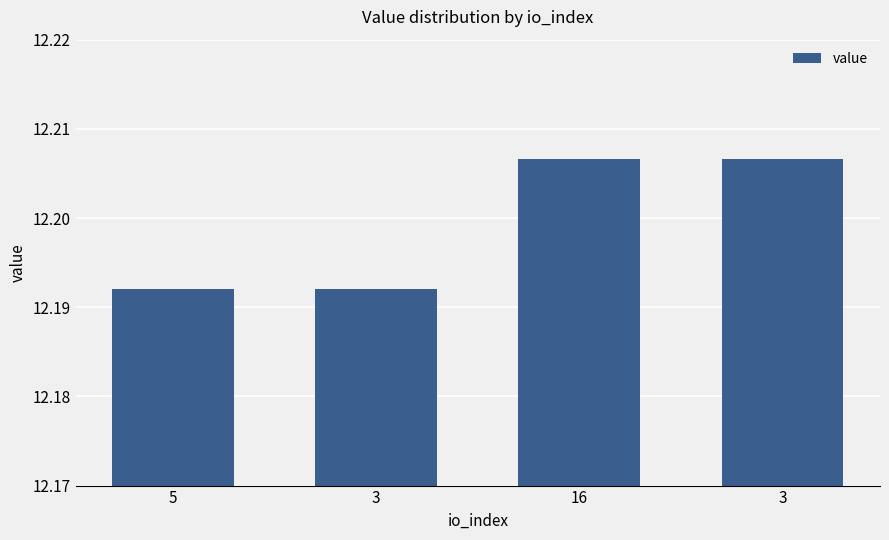

How many distinct data groups are displayed?

1